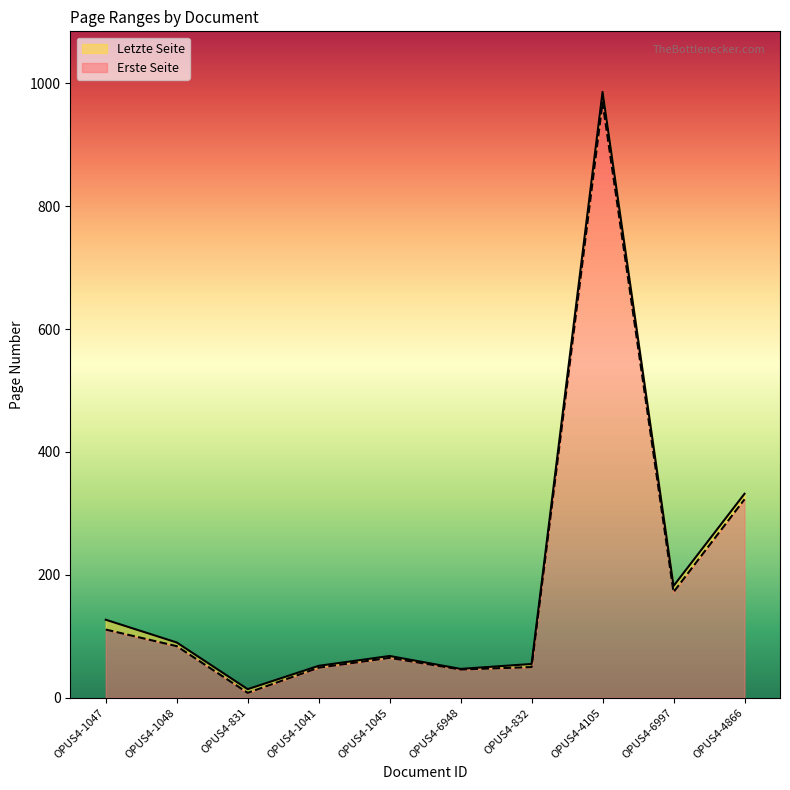

How many lines are shown in the chart?

2